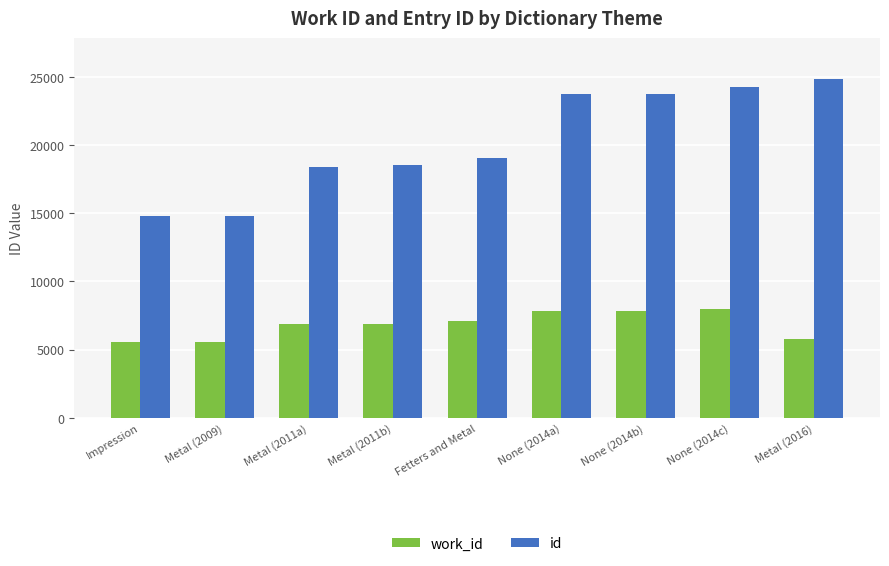

At which category does the chart reach its peak across all series?

Metal (2016)